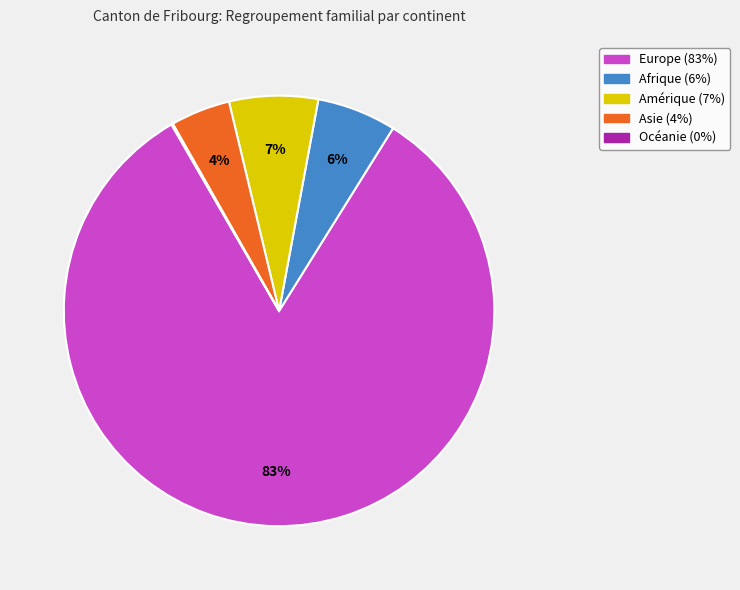

Which slice is the largest?

Europe